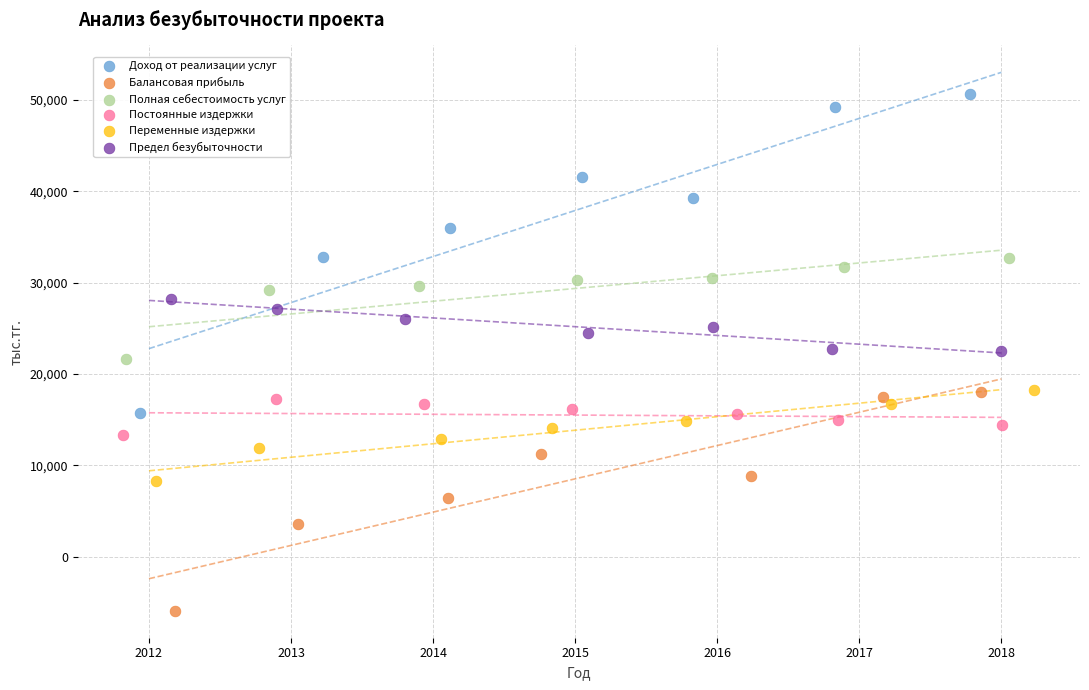

Which series has the widest spread of Y values?

Доход от реализации услуг